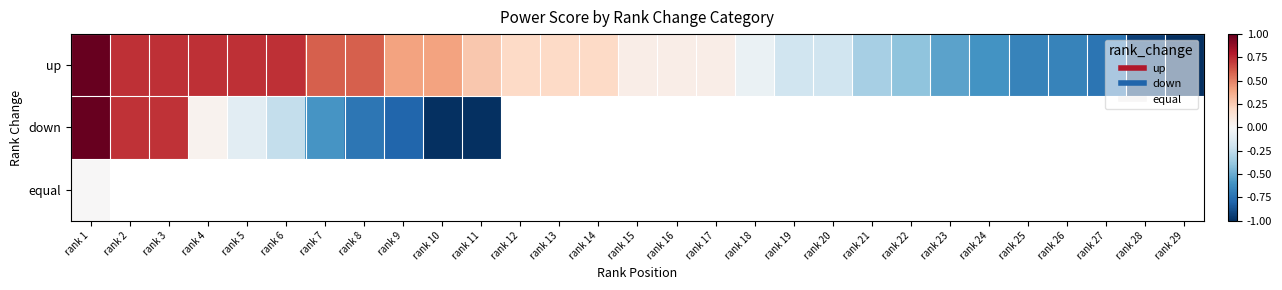

At which label is up closest to 0?

rank 15